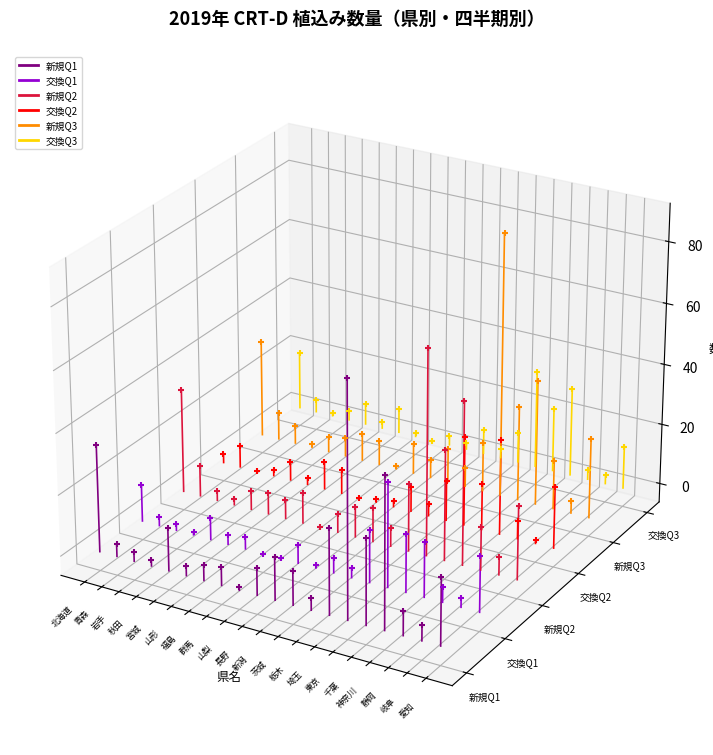

Is the value of 新規Q2 at 青森 greater than the value of 交換Q1 at 青森?

Yes